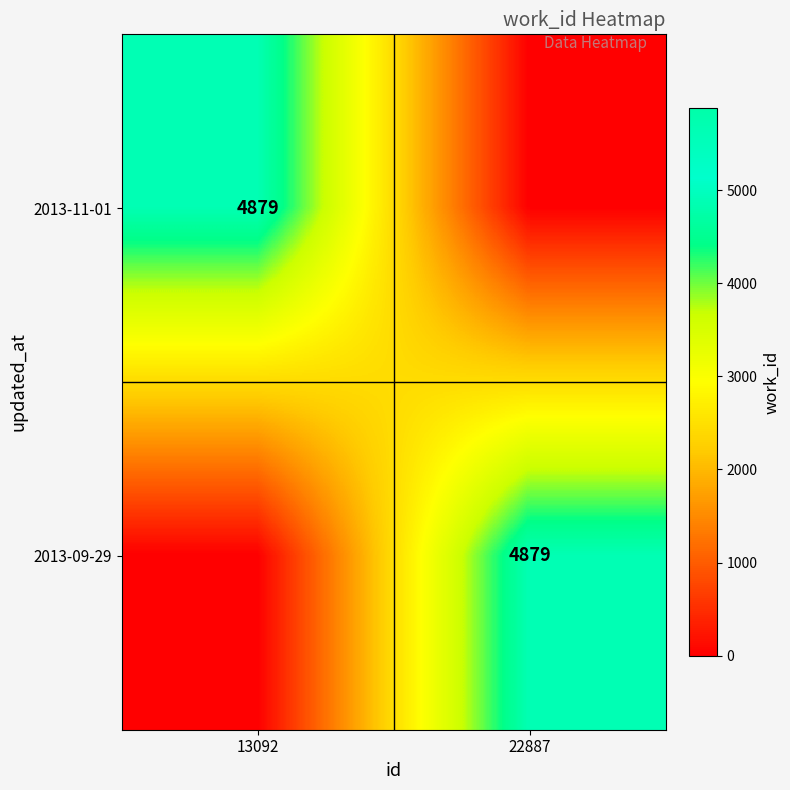

The 2013-09-29 series shows 8767 at 22887. True or false?

False